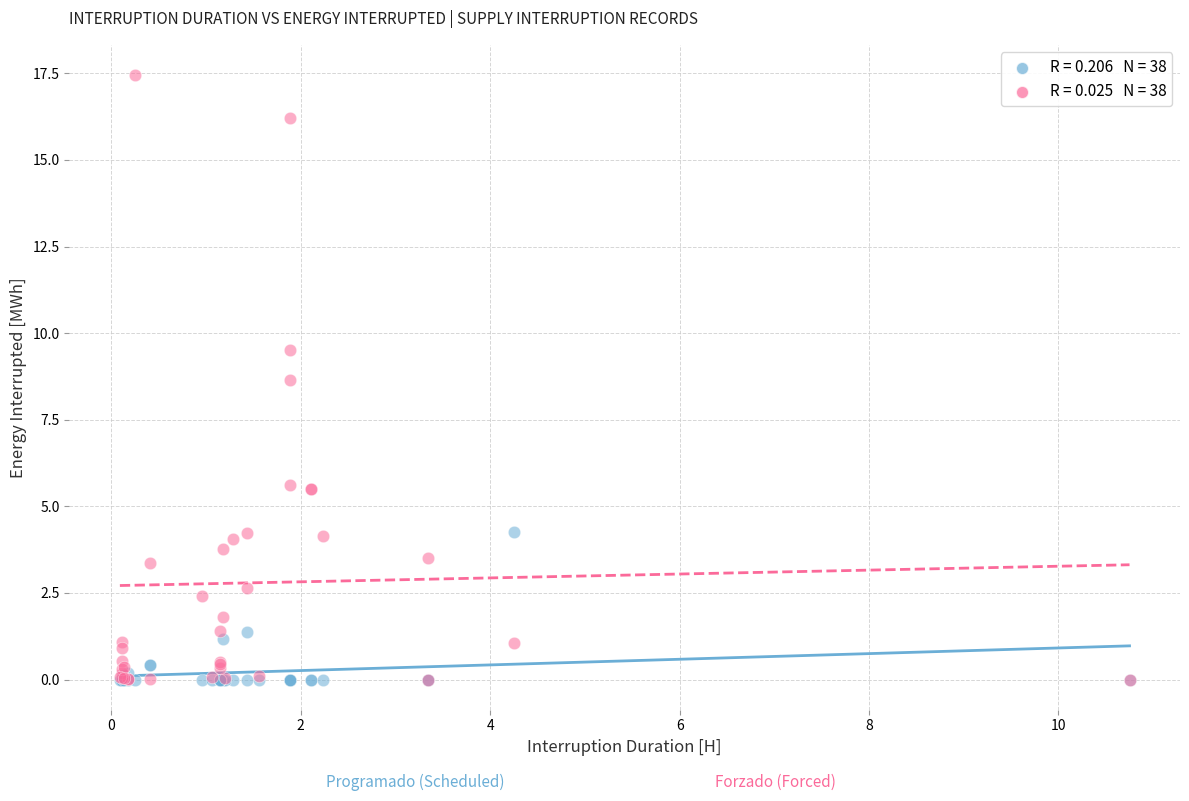

Across all series, what Y value is closest to 8?

8.7